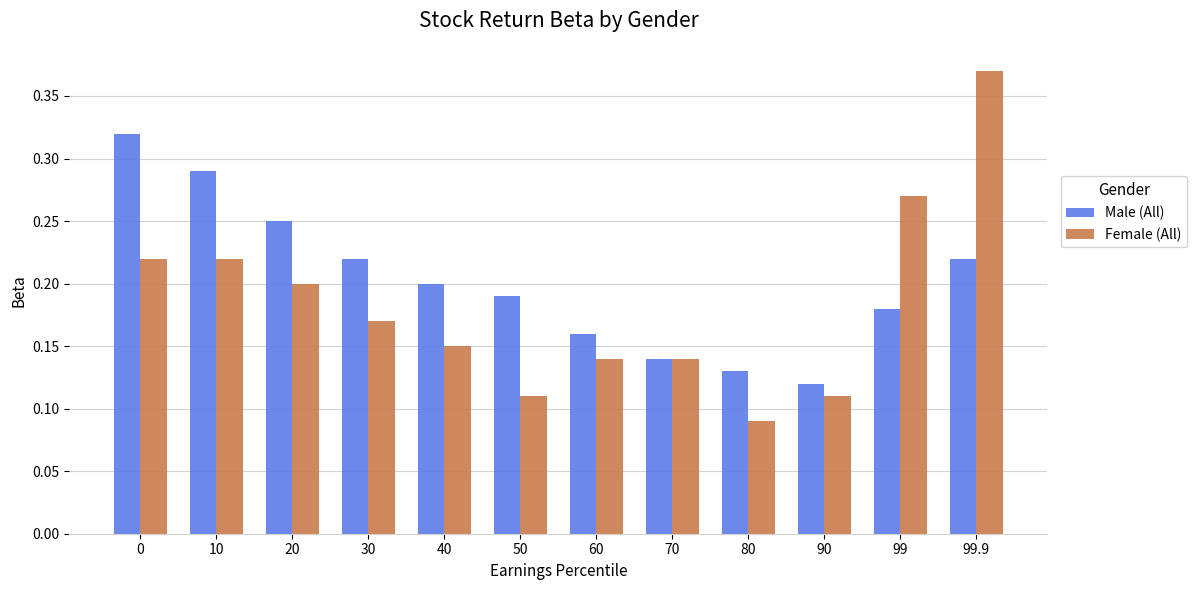

The value of Male (All) at 50 is 0.2. True or false?

True